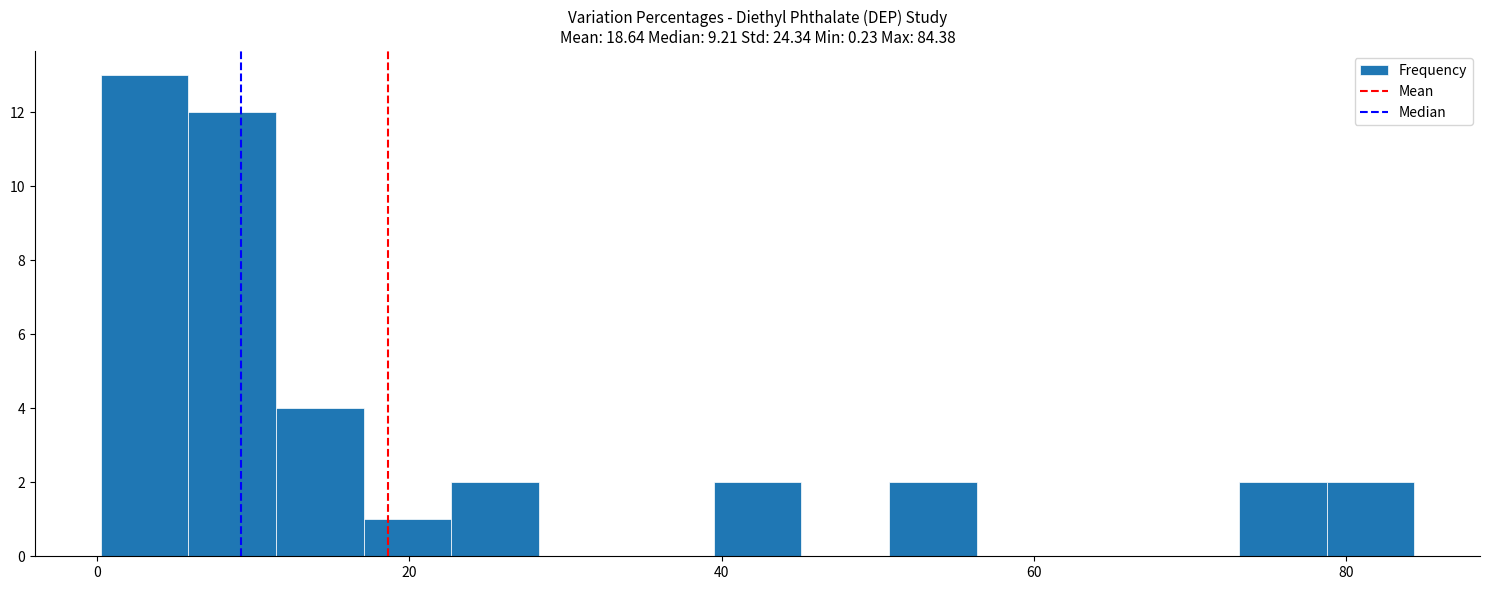

Around what value on the x-axis is the tallest bar? Give the approximate position of its centre, as read against the axis.

4